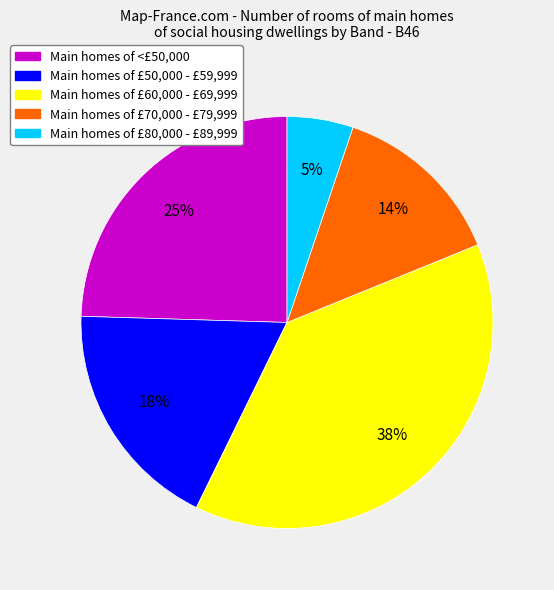

To the nearest percent, what is the difference between the largest and smallest slice percentages?

33%